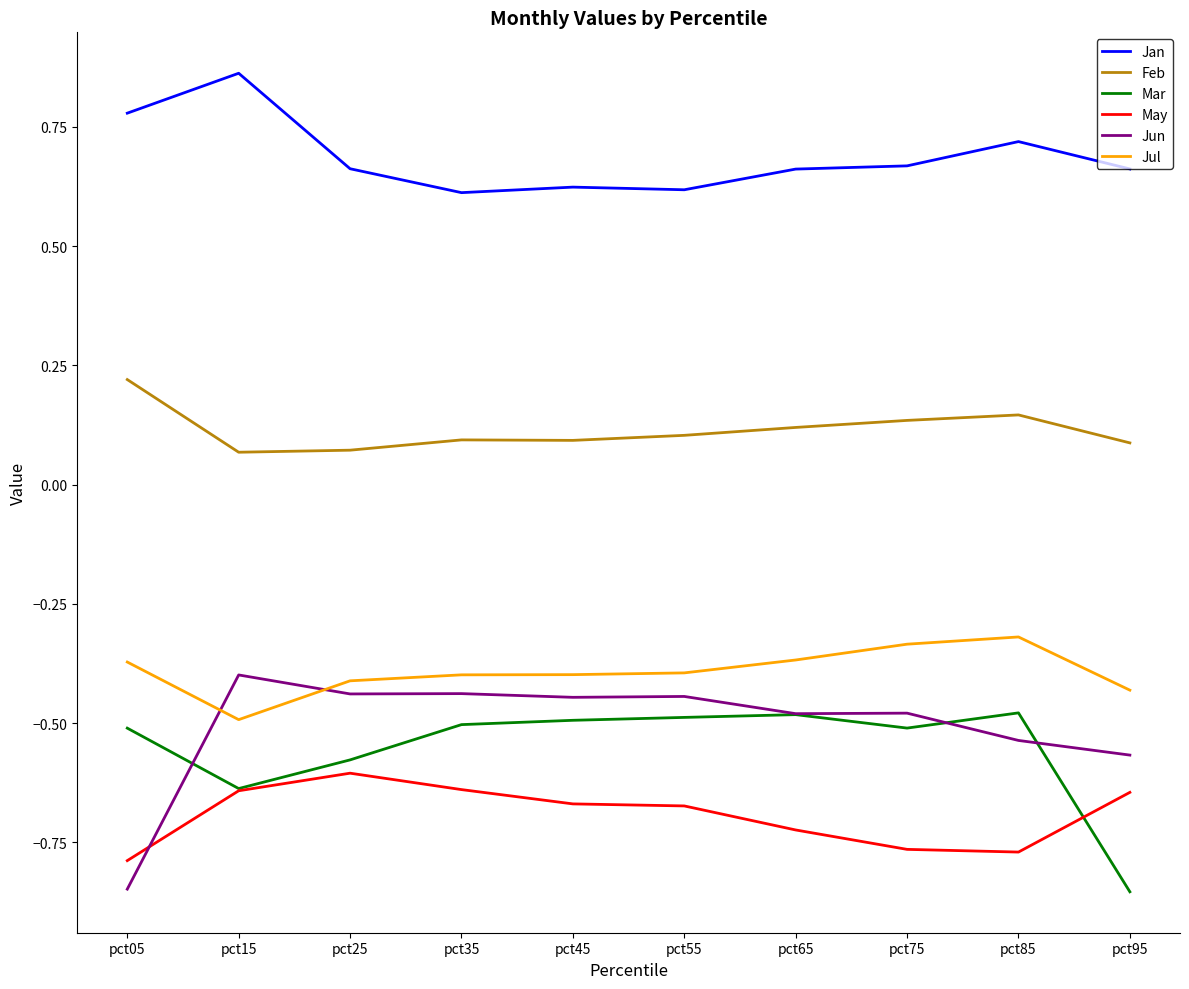

Which category has the highest value in the Feb series?

pct05